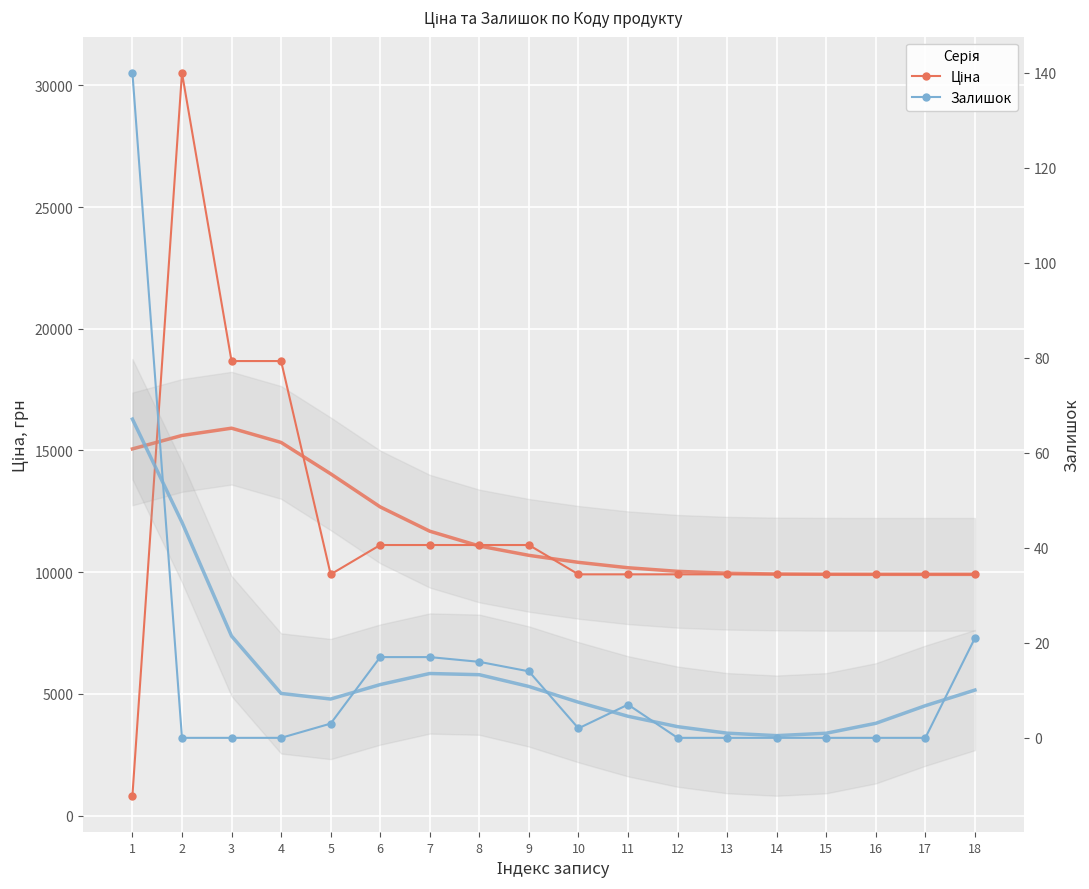

At which label does Залишок first exceed 2?

1